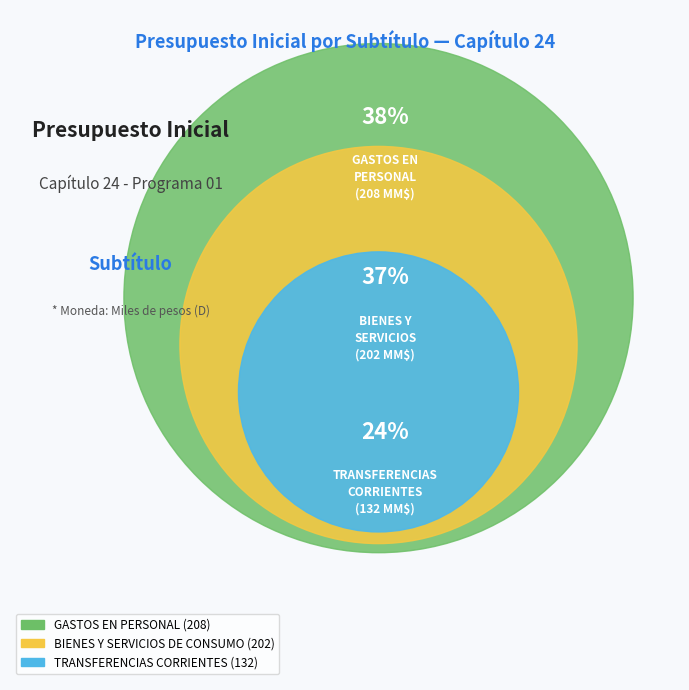

To the nearest percent, what portion does TRANSFERENCIAS CORRIENTES represent?

24%